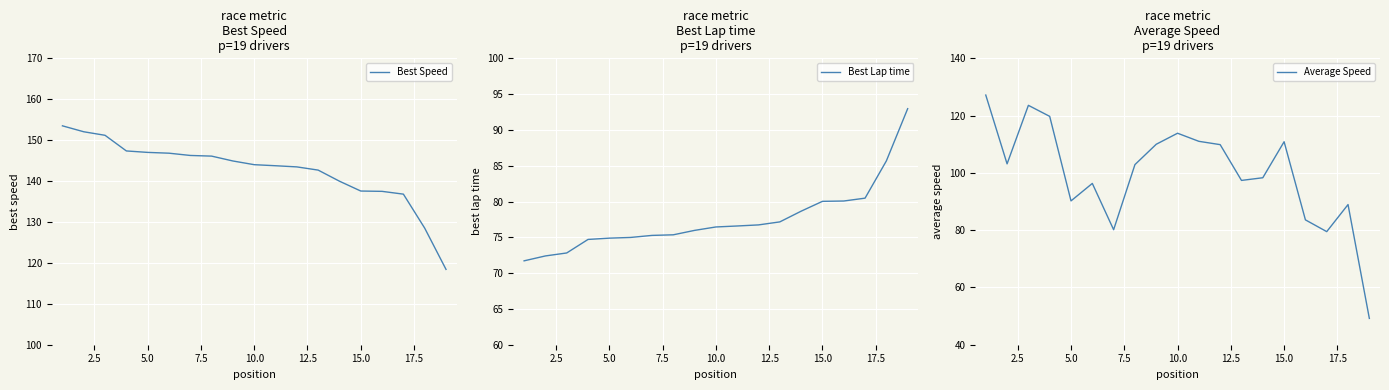

What is the lowest value of the Average Speed series?

49.2